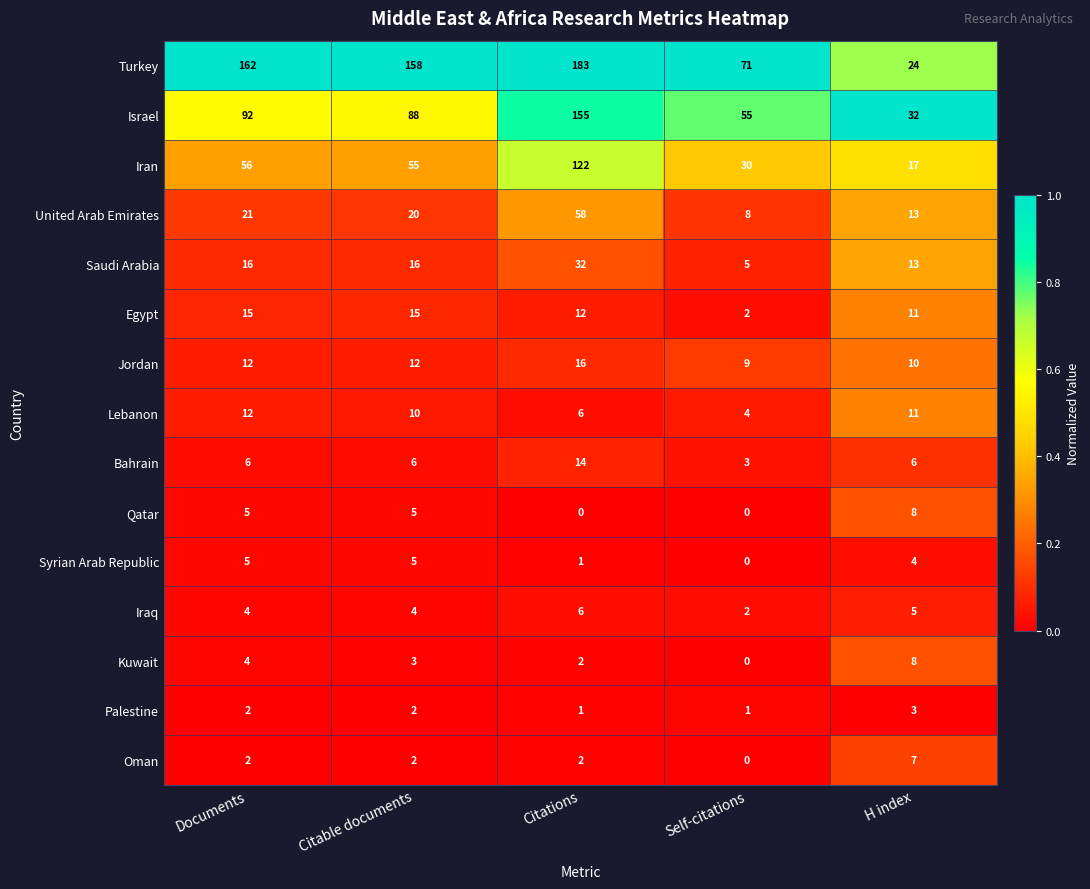

At which category is the sum across all series the highest?

Citations